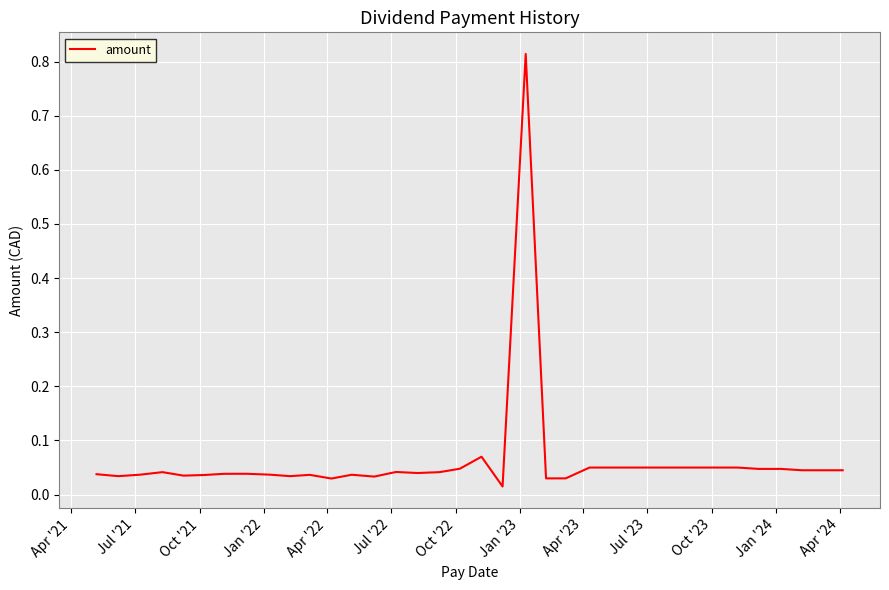

What is the sum of all values?

2.3